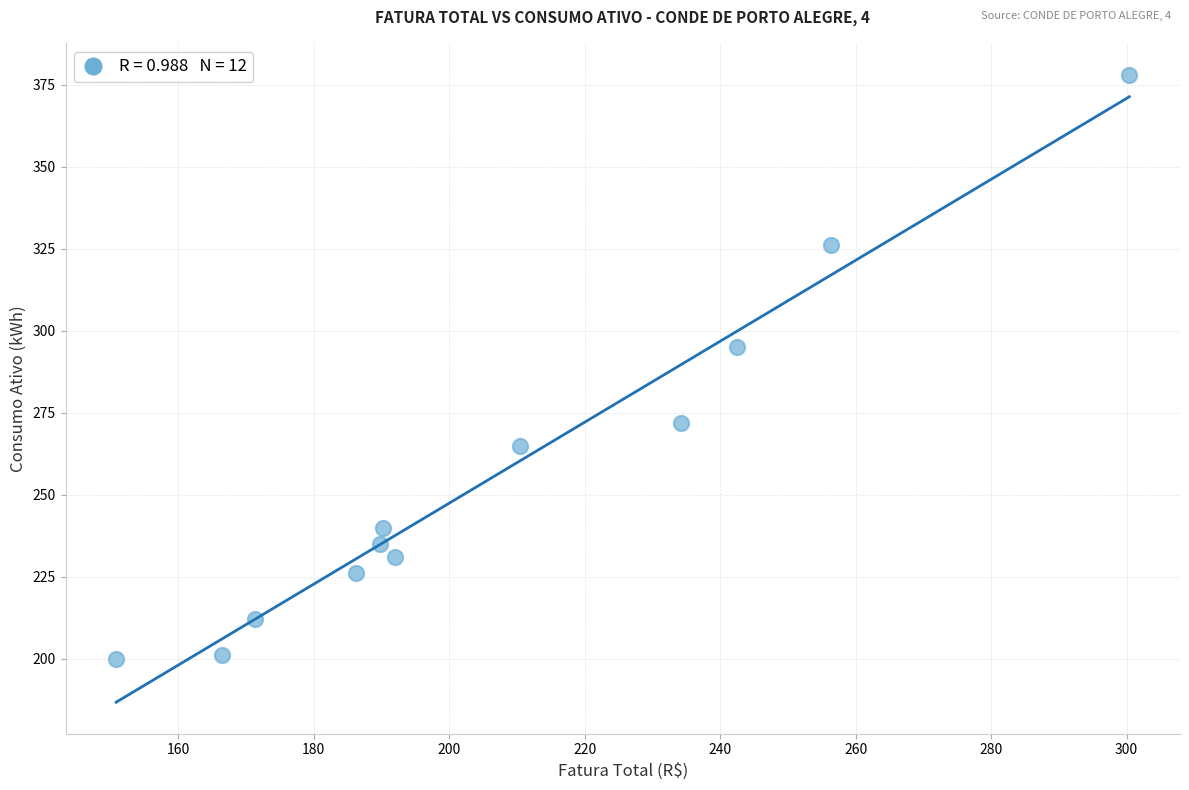

What is the average Y value?

257